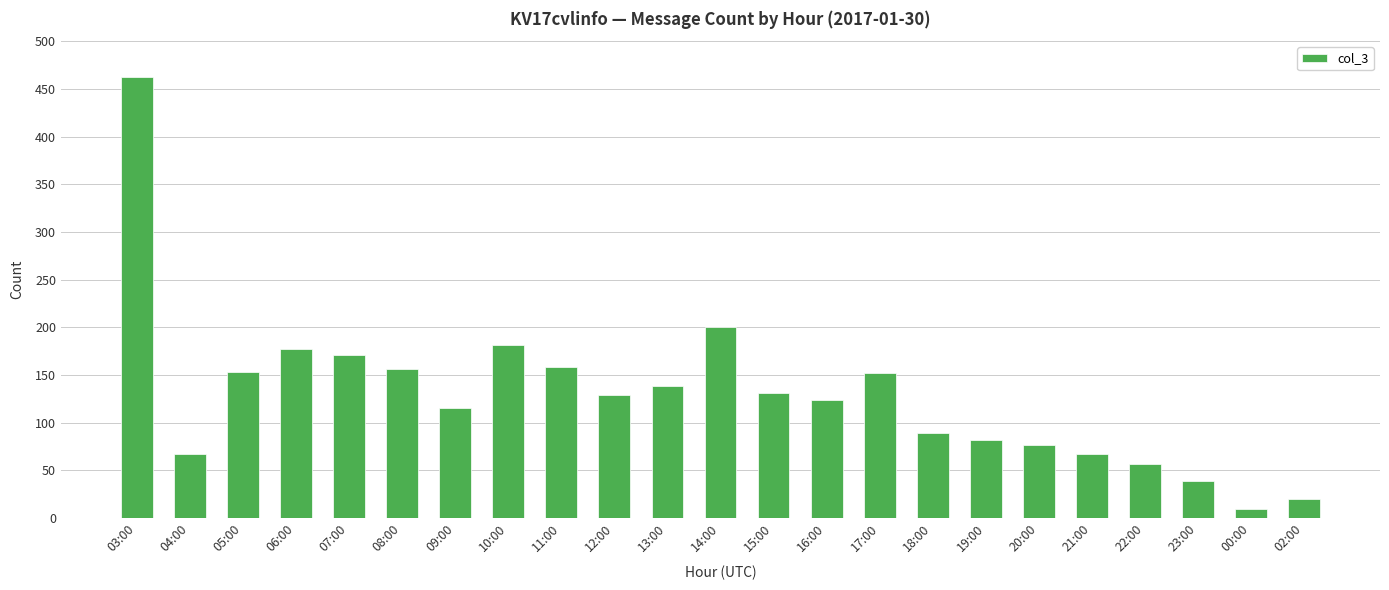

How many values are below 129?

11